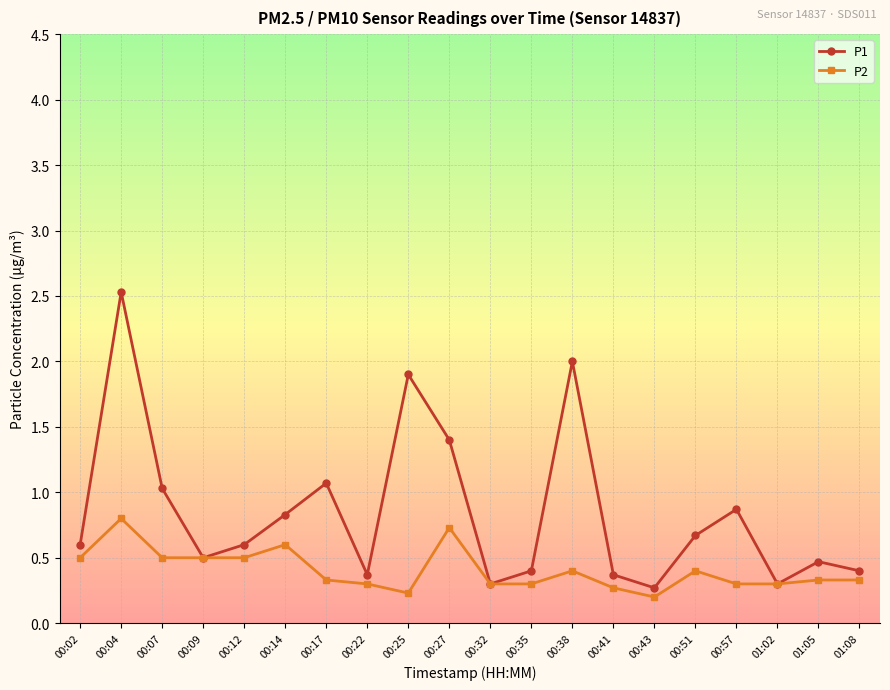

Reading left to right, extract all data points from this chart.

P1: 0.6	2.5	1.0	0.5	0.6	0.8	1.1	0.4	1.9	1.4	0.3	0.4	2.0	0.4	0.3	0.7	0.9	0.3	0.5	0.4
P2: 0.5	0.8	0.5	0.5	0.5	0.6	0.3	0.3	0.2	0.7	0.3	0.3	0.4	0.3	0.2	0.4	0.3	0.3	0.3	0.3